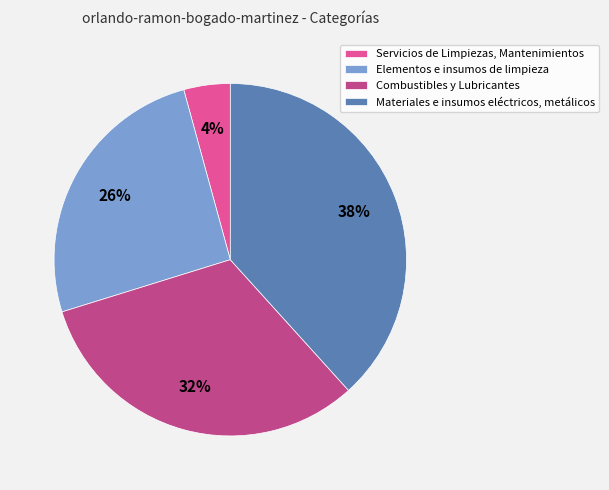

Count the number of slices in the pie.

4